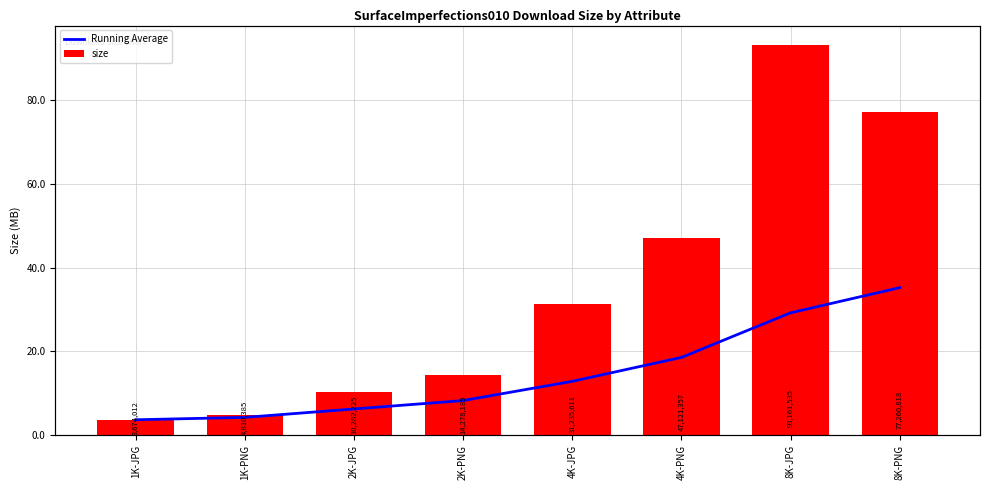

What are all the series names shown in the legend?

Running Average, size